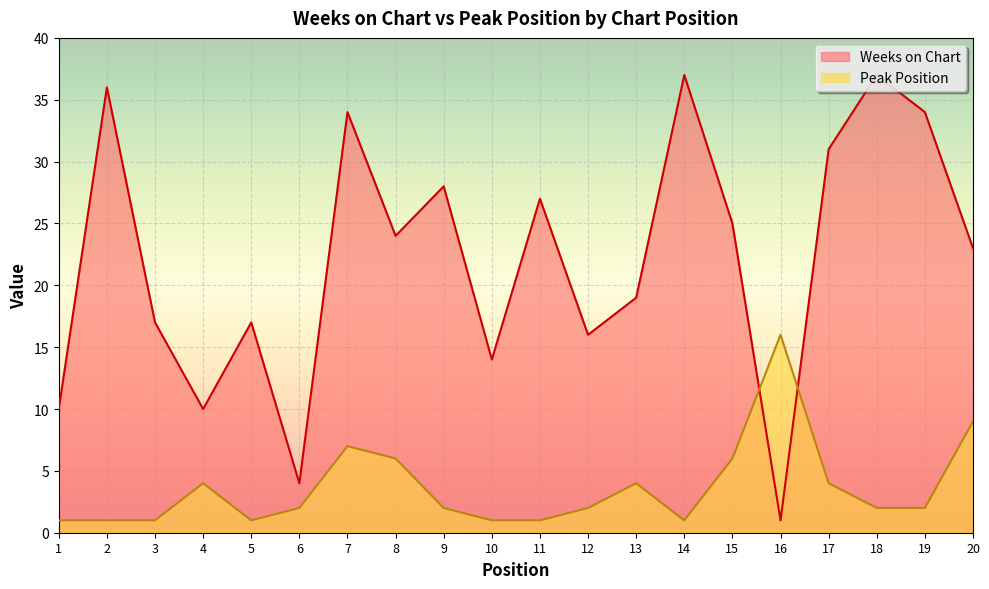

List the labels in order of Peak Position value, smallest first.

1, 2, 3, 5, 10, 11, 14, 6, 9, 12, 18, 19, 4, 13, 17, 8, 15, 7, 20, 16